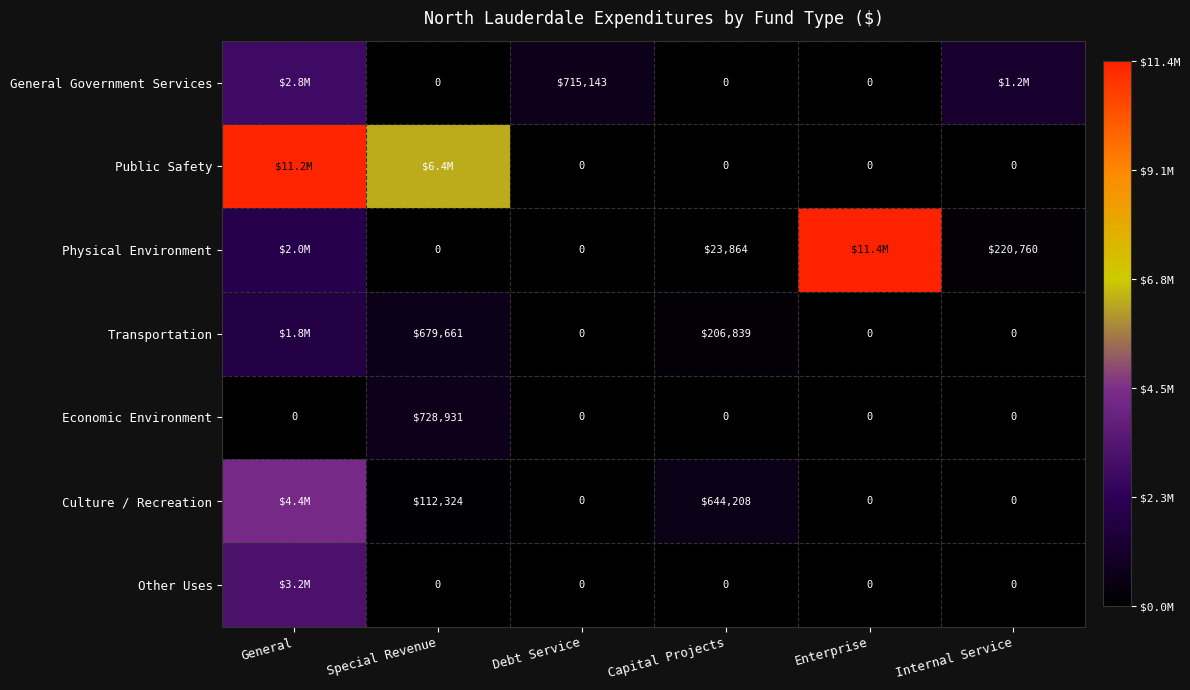

Is the value of Culture / Recreation at Special Revenue greater than the value of General Government Services at Special Revenue?

Yes